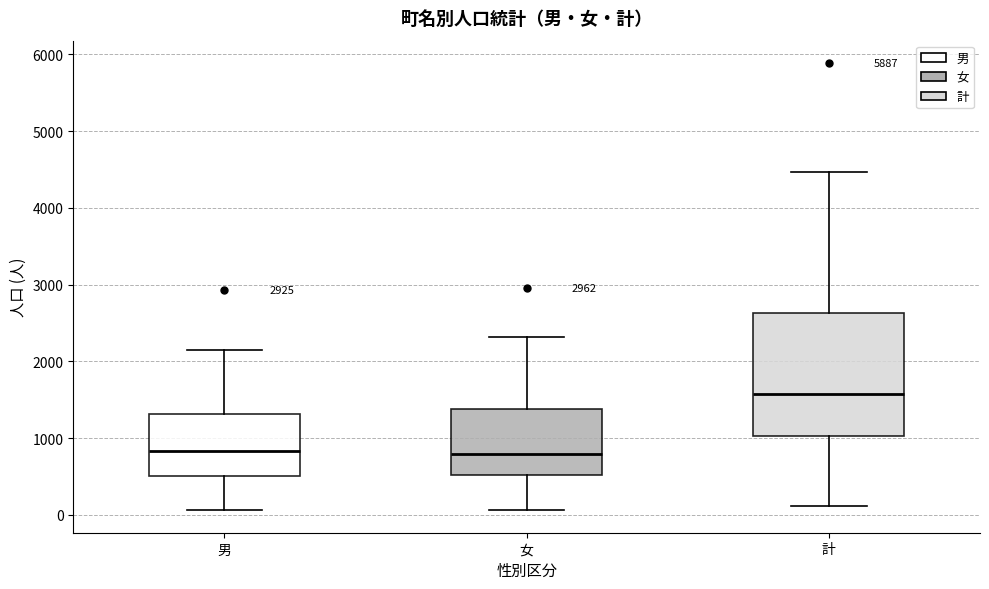

Reading left to right, read every box against the y-axis: the position of its median line, the range the box covers, and the ends of its whiskers. The values are not printed on the chart, so give them approximately, as read against the axis.

男: median 800, box 500 to 1300, whiskers 100 to 2200
女: median 800, box 500 to 1400, whiskers 100 to 2300
計: median 1600, box 1000 to 2600, whiskers 100 to 4500